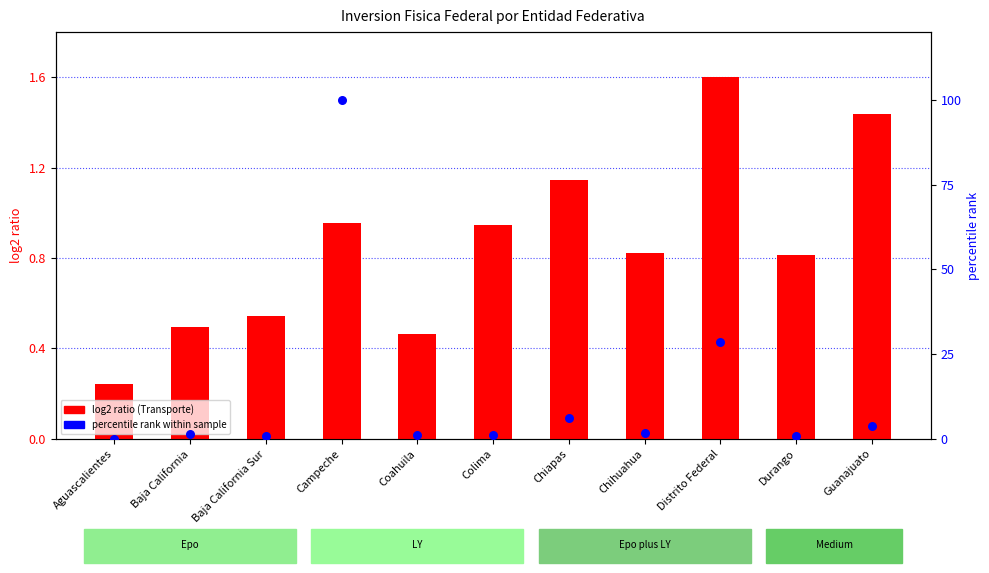

What is the total value across all series at Chiapas?

7.2